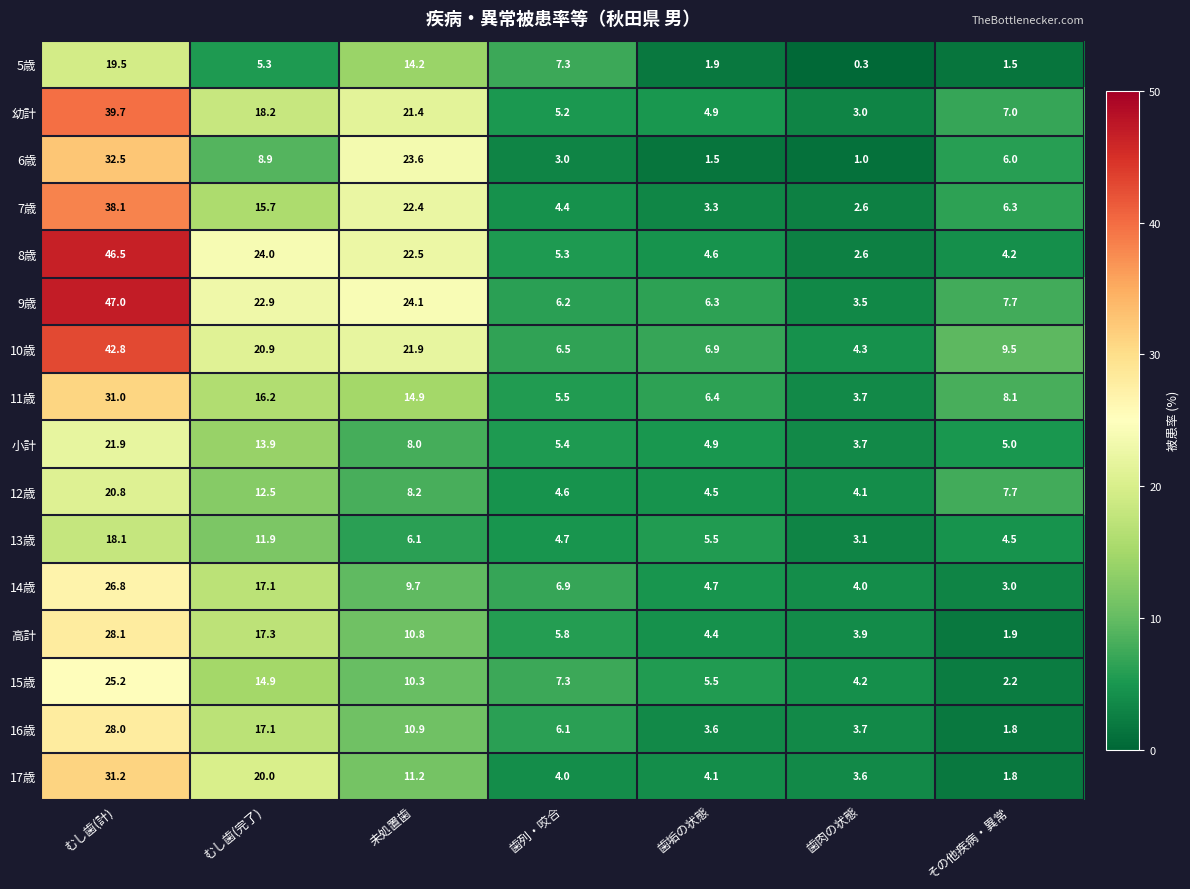

Between むし歯(完了) and その他疾病・異常, which series saw the biggest shift?

8歳